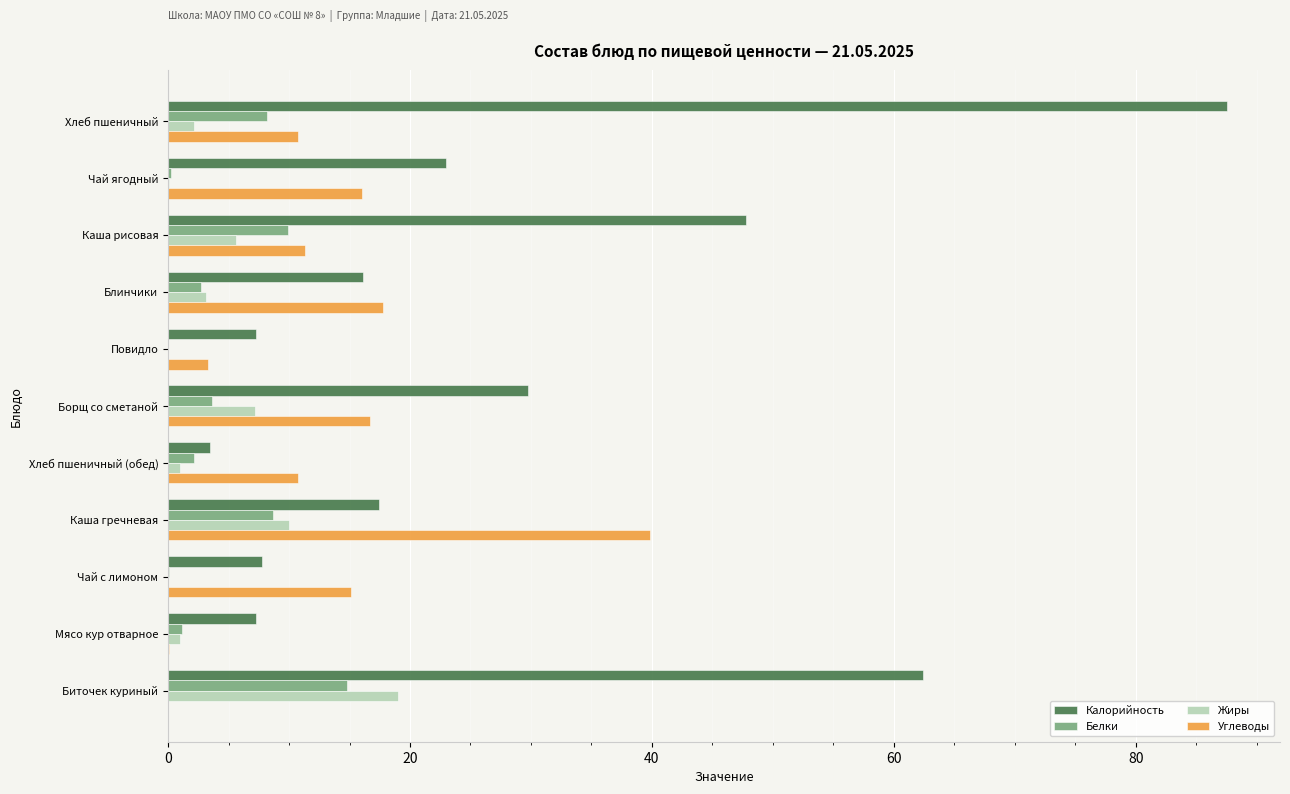

True or false: Углеводы has a value of 4.2 at Хлеб пшеничный (обед).

False